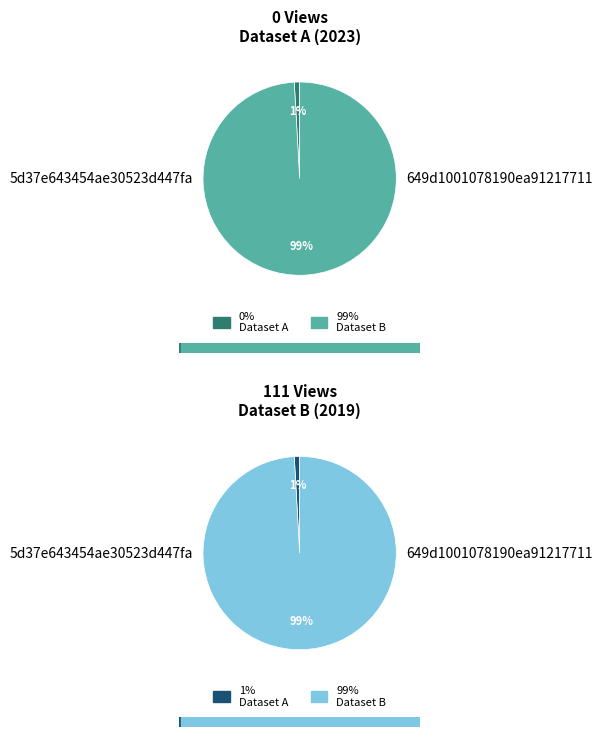

To the nearest percent, what portion does 5d37e643454ae30523d447fa represent?

100%